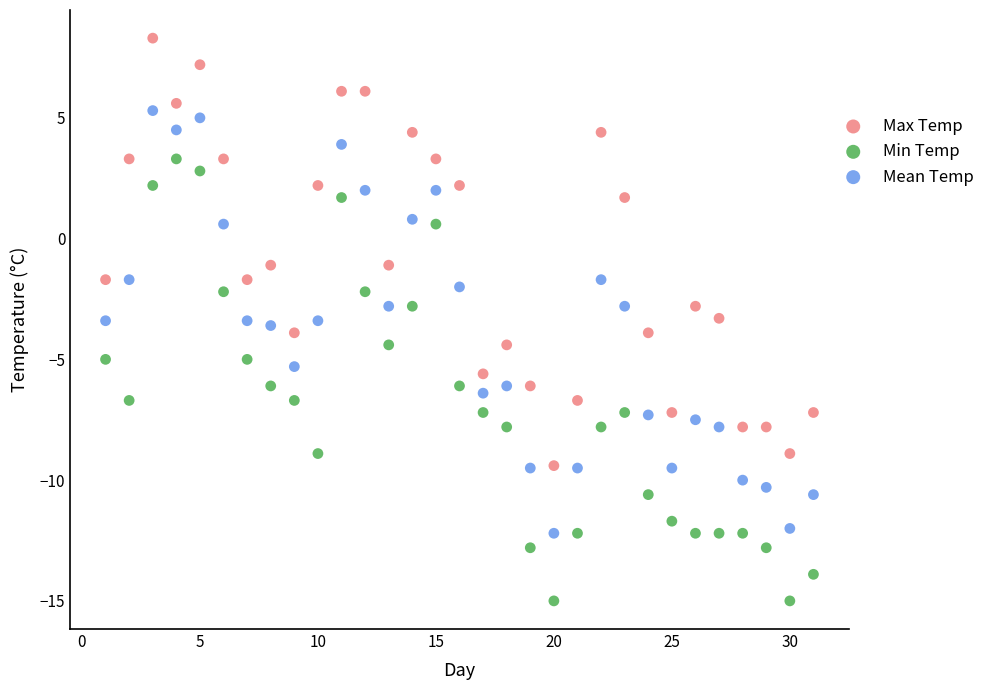

What are all the series names shown in the legend?

Max Temp, Min Temp, Mean Temp